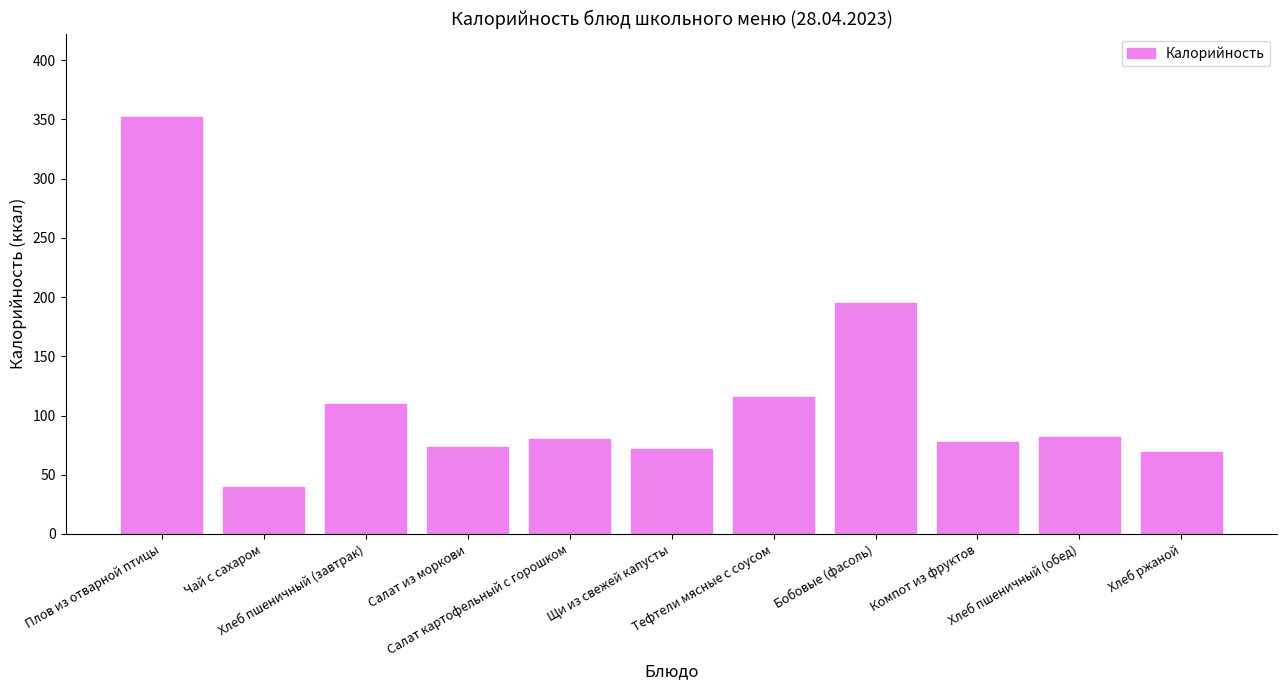

What is the change in value from Чай с сахаром to Салат из моркови?

+33.0